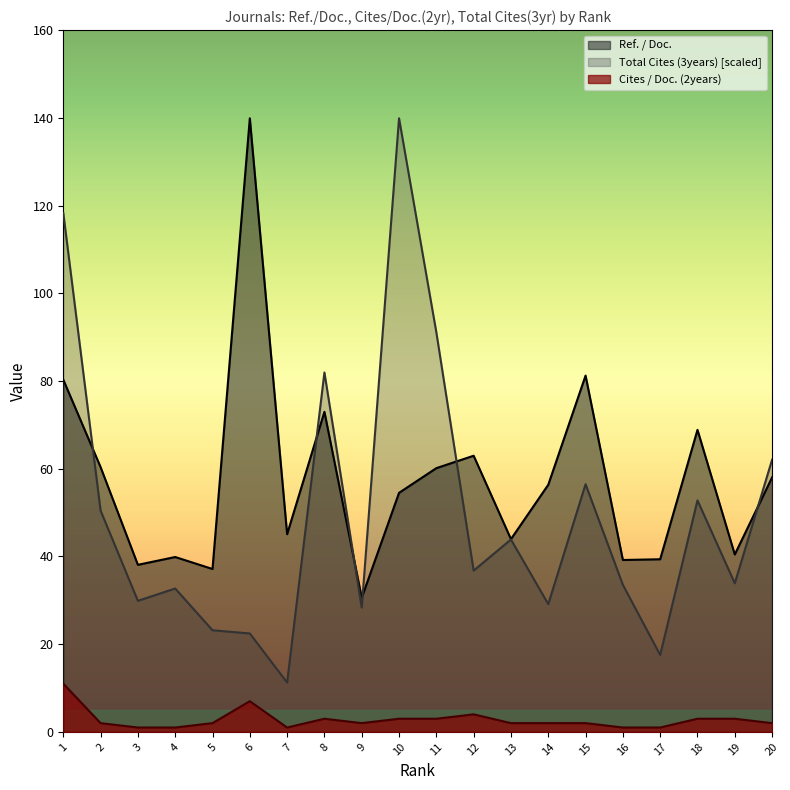

At which category does the chart reach its peak across all series?

6